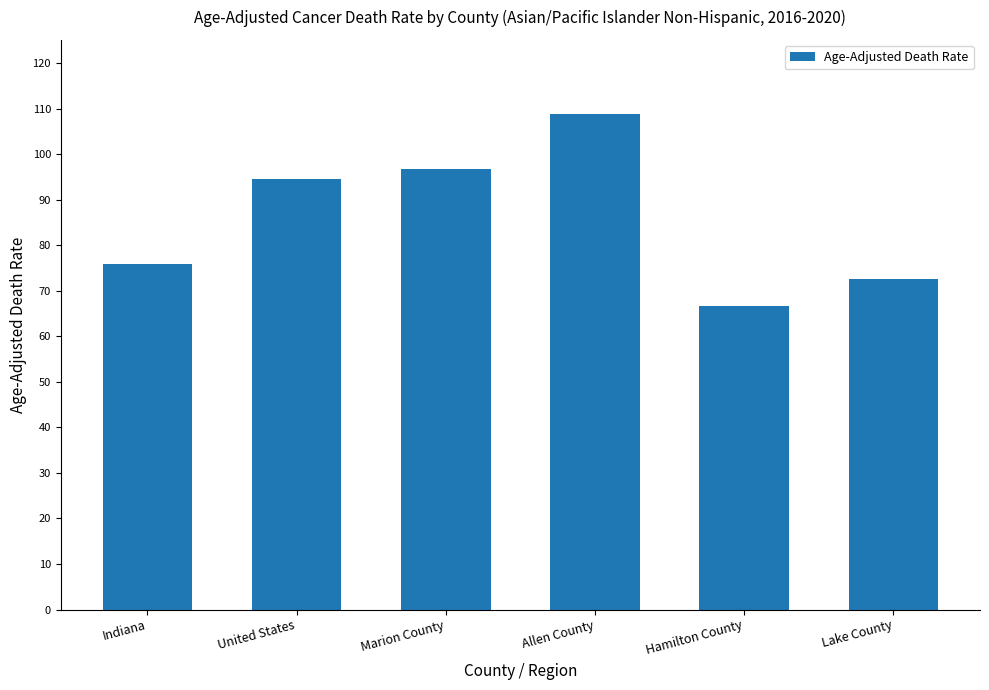

Is it true that the value at Allen County is 36.4?

False